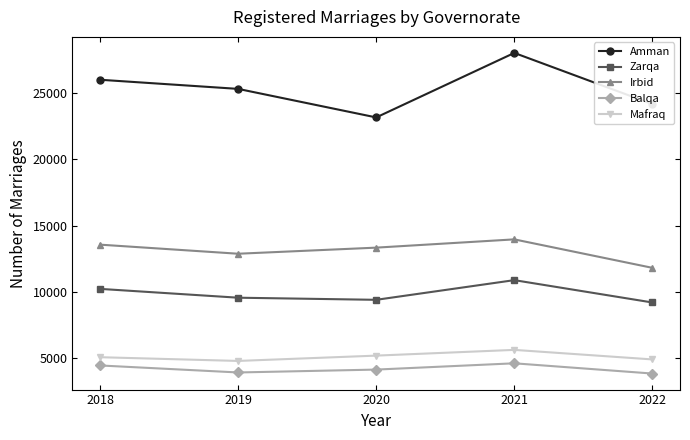

At which label is Amman closest to 25619?

2019